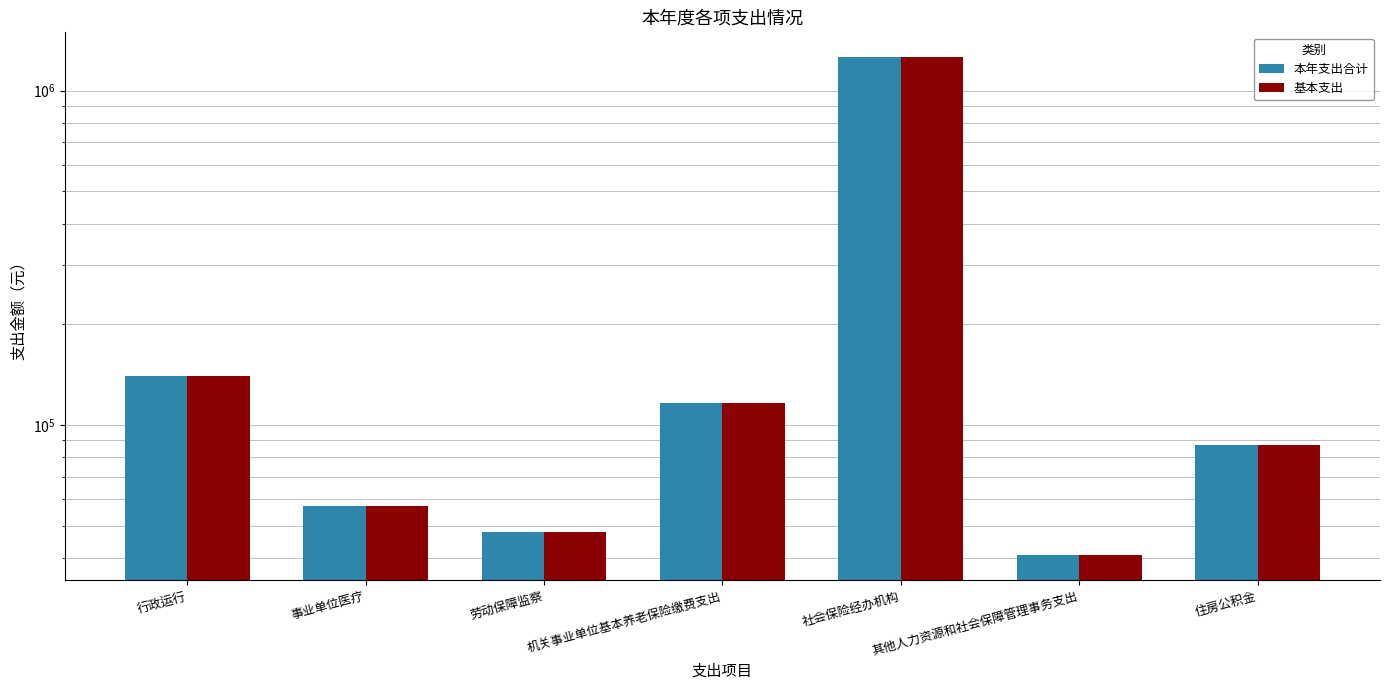

Which series changed the most between 行政运行 and 社会保险经办机构?

本年支出合计